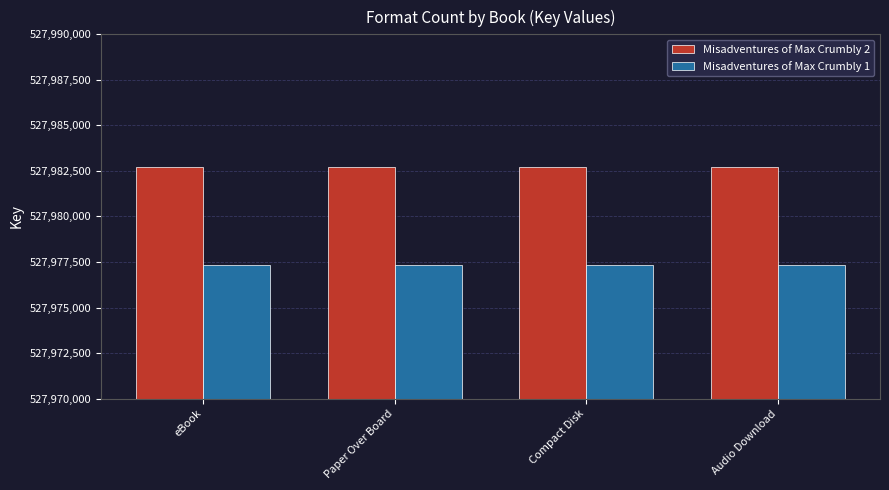

What is the difference between the highest and lowest values at eBook?

5376